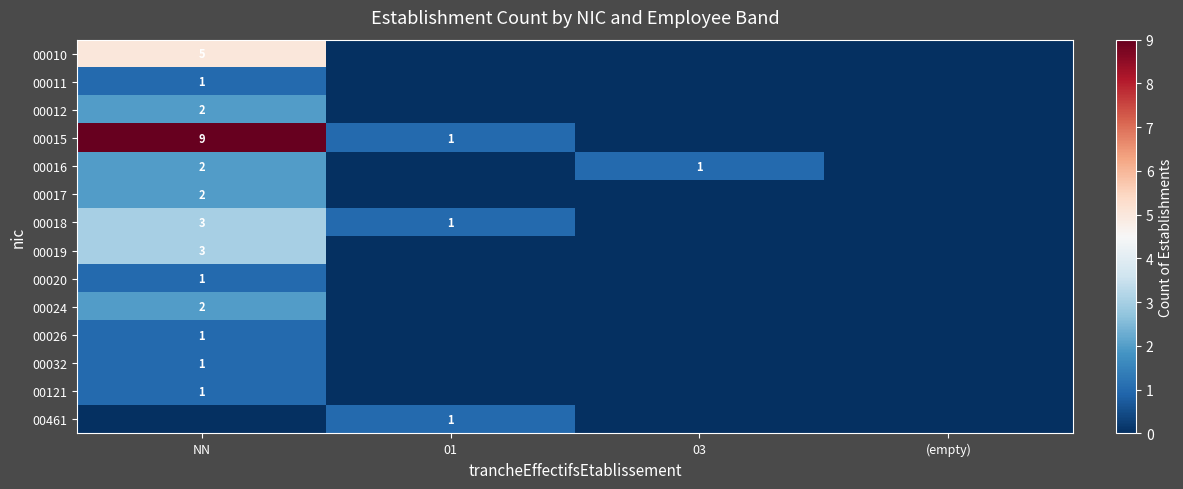

Count the 00012 values in the range 0 to 2.

4